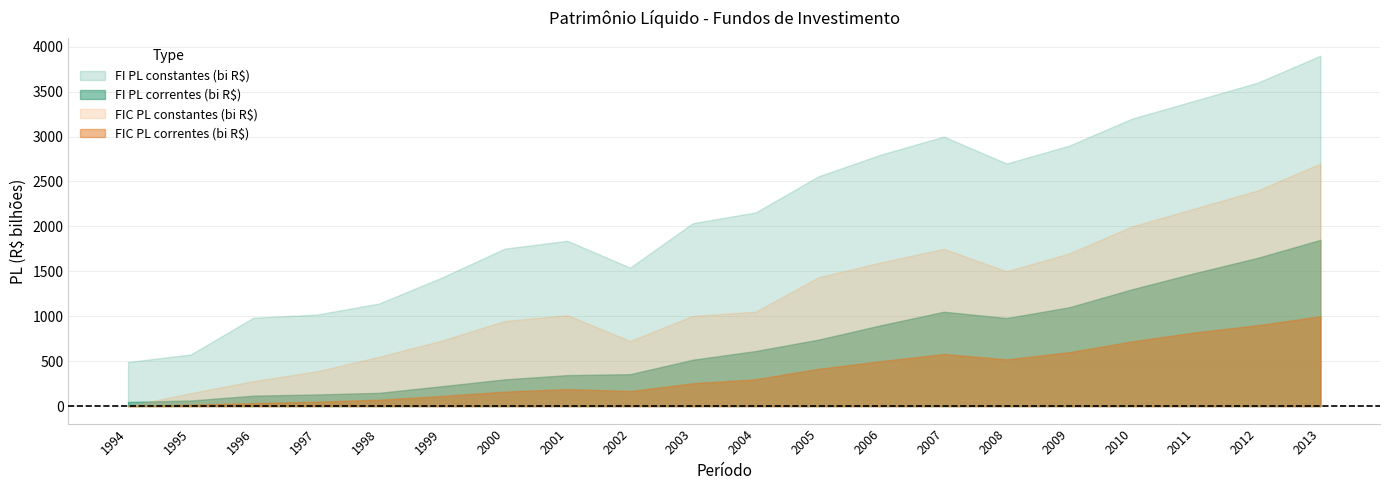

True or false: FI PL correntes and FI PL constantes intersect in this chart.

False